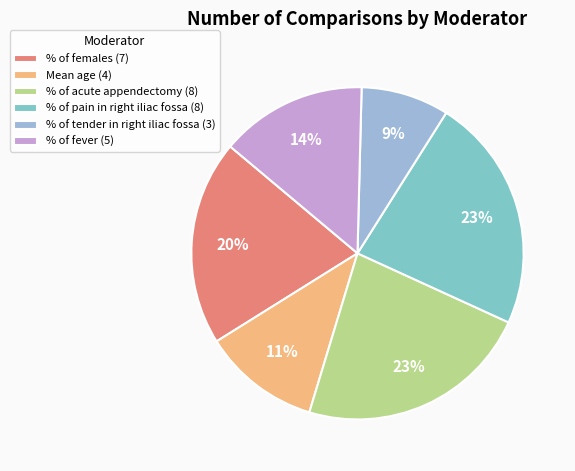

Rank the categories by value from highest to lowest.

% of acute appendectomy, % of pain in right iliac fossa, % of females, % of fever, Mean age, % of tender in right iliac fossa